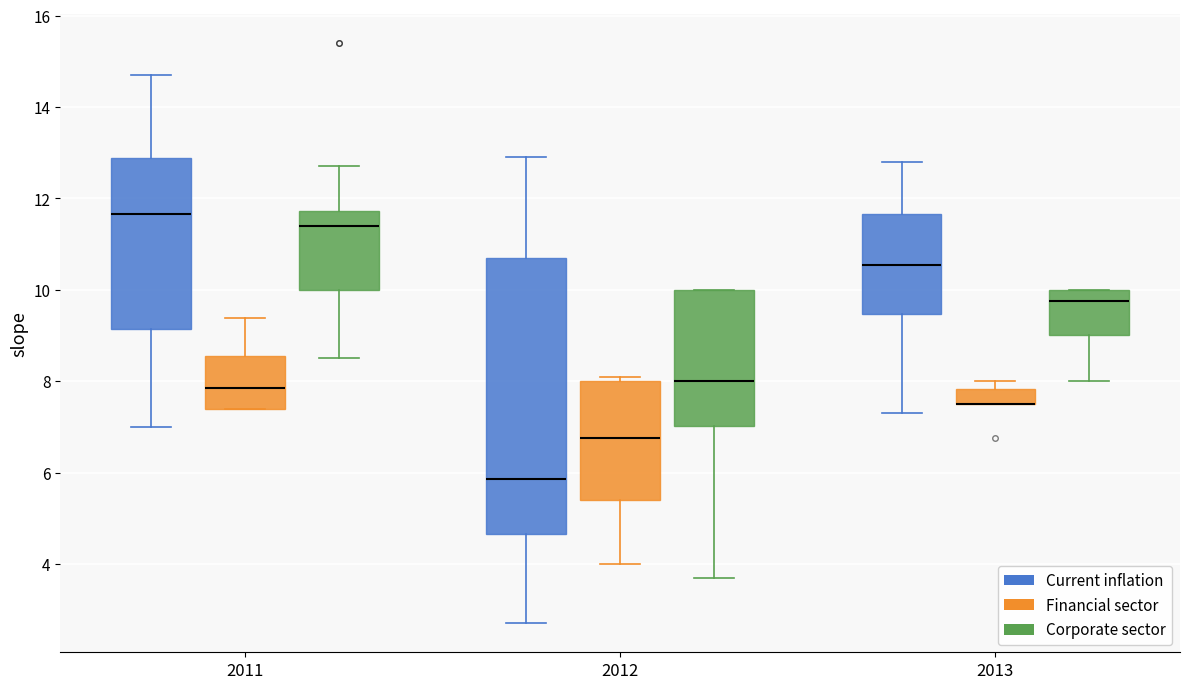

Reading left to right, transcribe this box plot: for each box, give where its median line is, the range the box spans, and where its two whiskers end, as read against the y-axis. The values are not printed on the chart, so give them approximately, as read against the axis.

2011 (Current inflation): median 11.6, box 9.2 to 12.8, whiskers 7.0 to 14.8
2011 (Financial sector): median 7.8, box 7.4 to 8.6, whiskers 7.4 to 9.4
2011 (Corporate sector): median 11.4, box 10.0 to 11.8, whiskers 8.6 to 12.8
2012 (Current inflation): median 5.8, box 4.6 to 10.8, whiskers 2.8 to 13.0
2012 (Financial sector): median 6.8, box 5.4 to 8.0, whiskers 4.0 to 8.2
2012 (Corporate sector): median 8.0, box 7.0 to 10.0, whiskers 3.8 to 10.0
2013 (Current inflation): median 10.6, box 9.4 to 11.6, whiskers 7.4 to 12.8
2013 (Financial sector): median 7.6 (drawn on the box's lower edge), box 7.6 to 7.8, whiskers 7.6 to 8.0
2013 (Corporate sector): median 9.8, box 9.0 to 10.0, whiskers 8.0 to 10.0